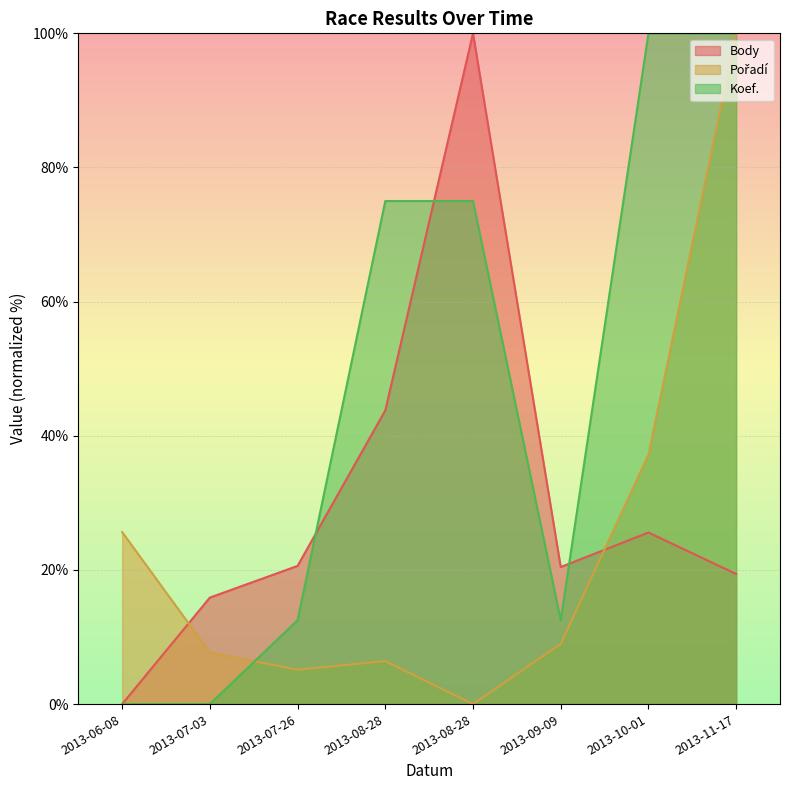

Reading left to right, what are all the values shown in this chart?

Body: 0.0	15.9	20.6	43.8	100.0	20.4	25.6	19.4
Pořadí: 25.6	7.7	5.1	6.4	0.0	9.0	37.2	100.0
Koef.: 0.0	0.0	12.5	75.0	75.0	12.5	100.0	100.0